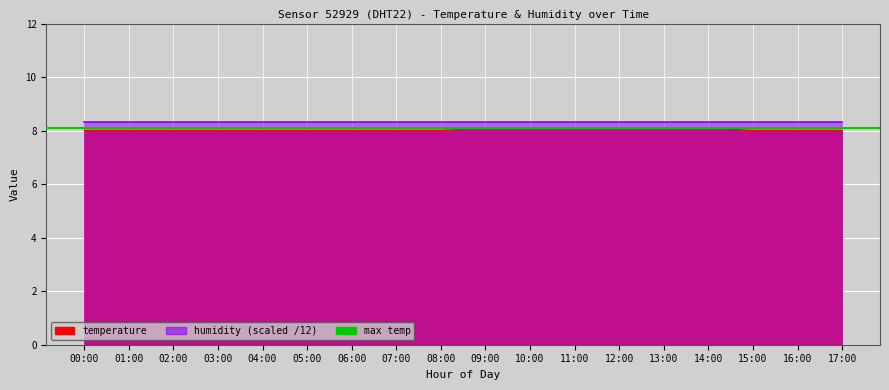

Reading left to right, list all the values displayed in this chart.

8.0	8.0	8.0	8.0	8.0	8.0	8.0	8.0	8.0	8.1	8.1	8.1	8.1	8.1	8.1	8.0	8.0	8.0